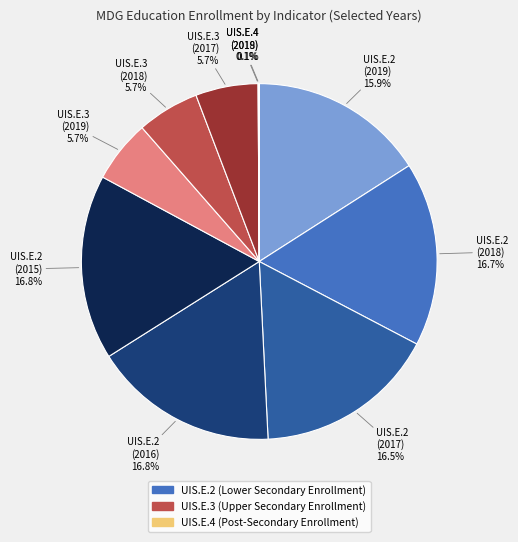

Is there a majority slice in this chart?

No